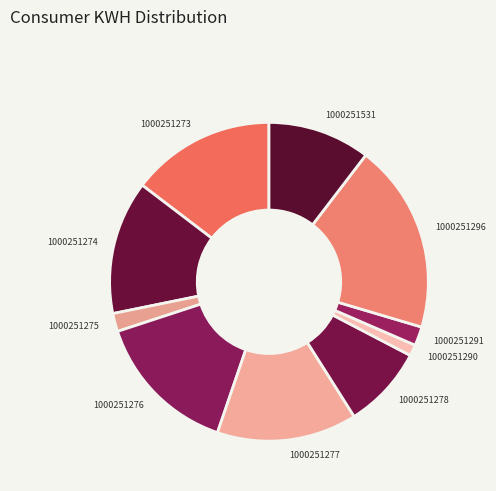

Which has a higher value, 1000251274 or 1000251273?

1000251273